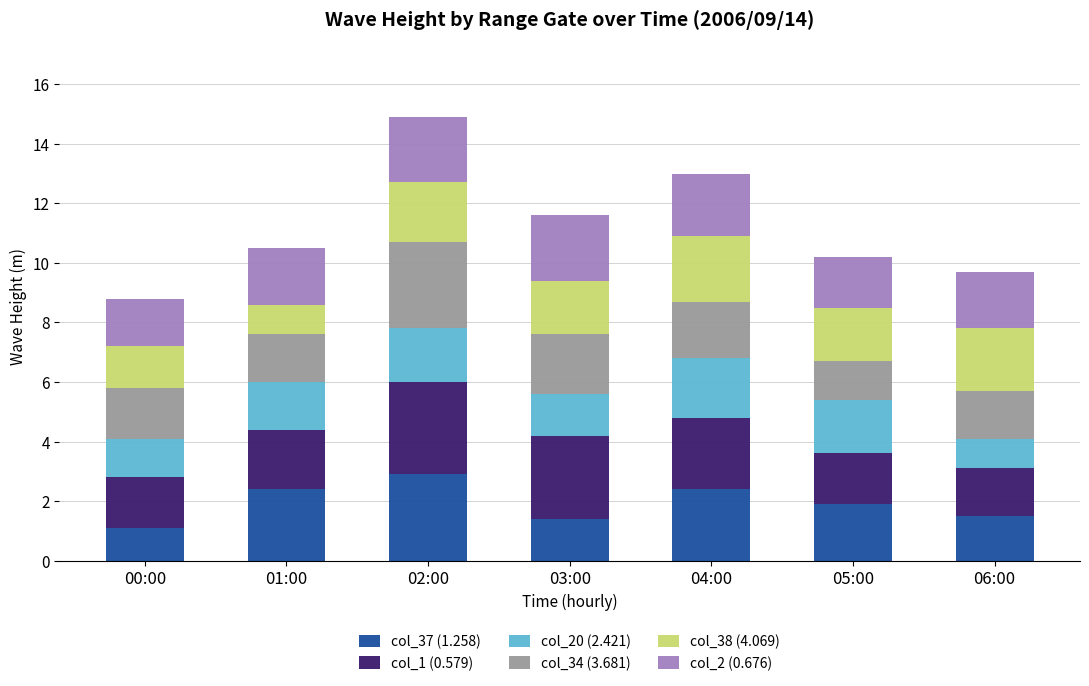

What is the total value across all series at 06:00?

9.7